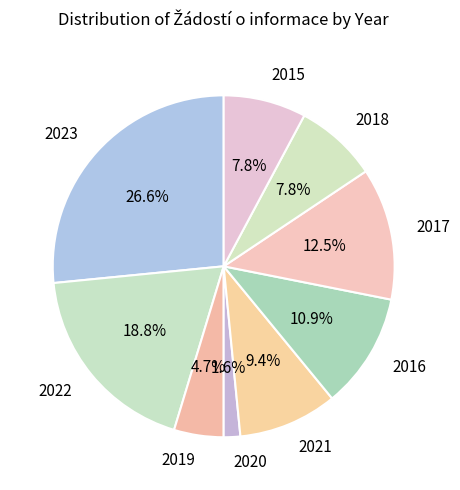

Combined, do 2018 and 2023 account for over 50%?

No